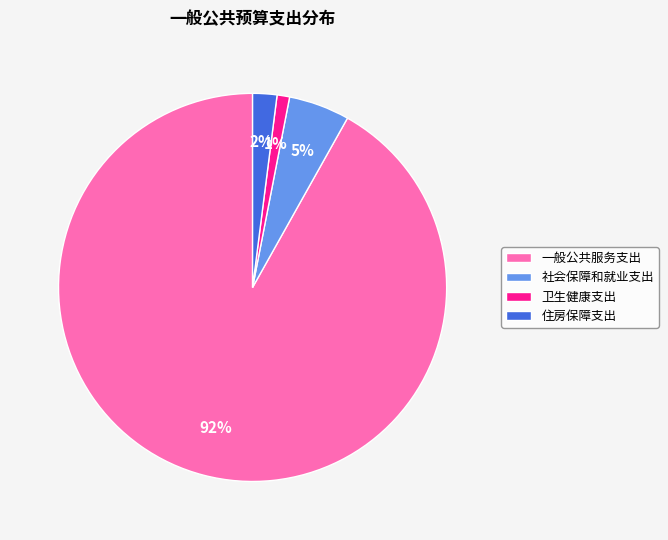

To the nearest percent, what is the average slice percentage?

25%